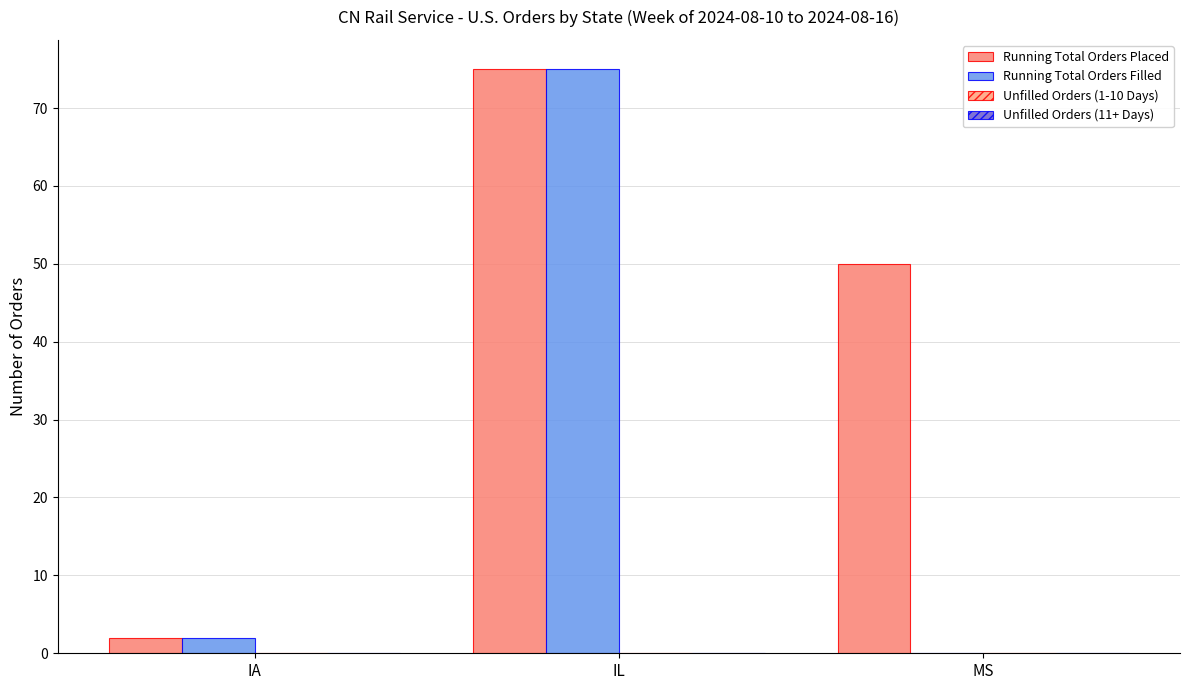

Are the bars horizontal?

No